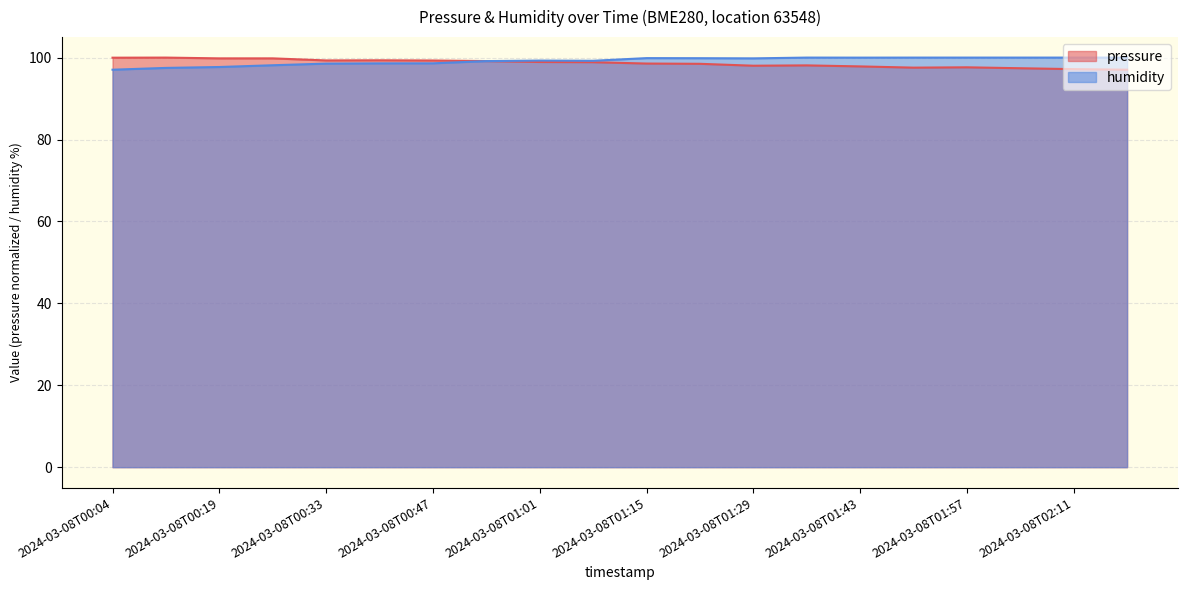

Rank the series by their average value, from lowest to highest.

pressure, humidity